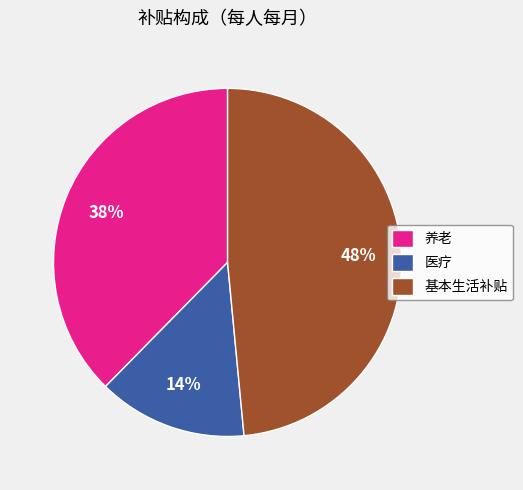

How many segments does this pie chart have?

3